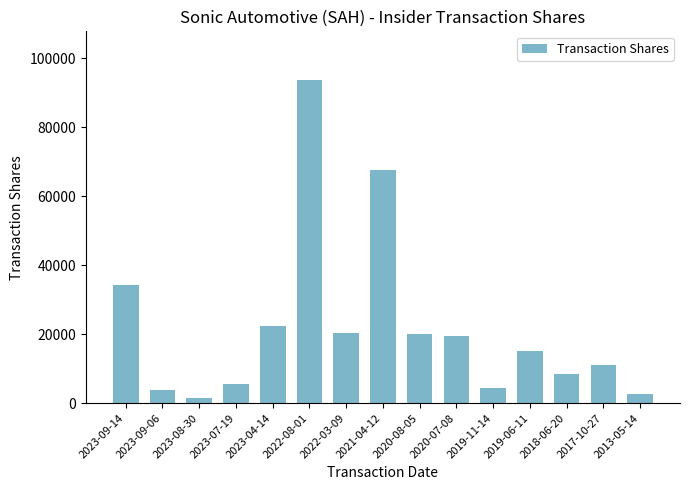

Between 2019-06-11 and 2021-04-12, which is larger?

2021-04-12